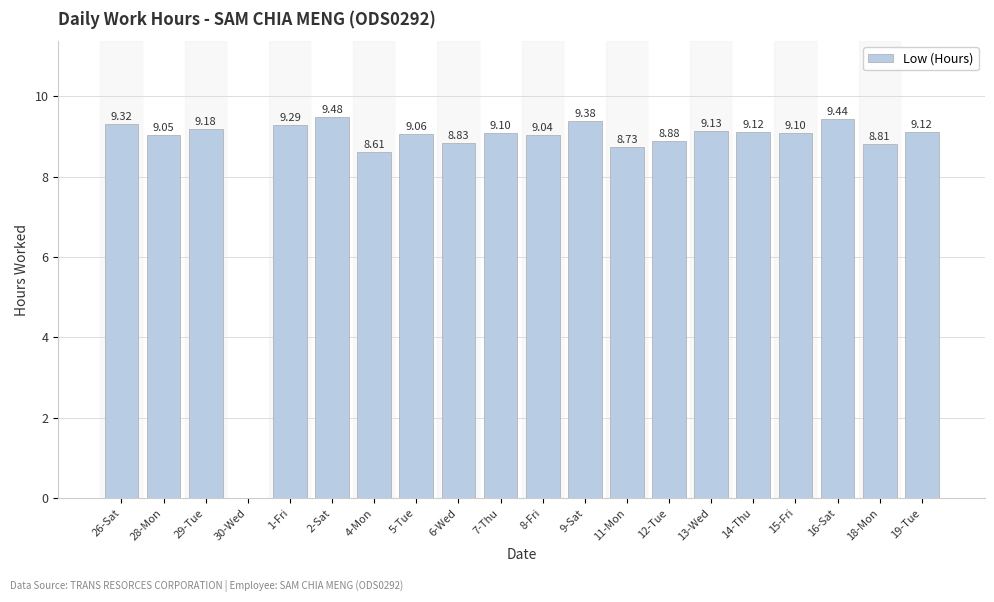

What is the sum of the values at 30-Wed and 9-Sat?

9.4